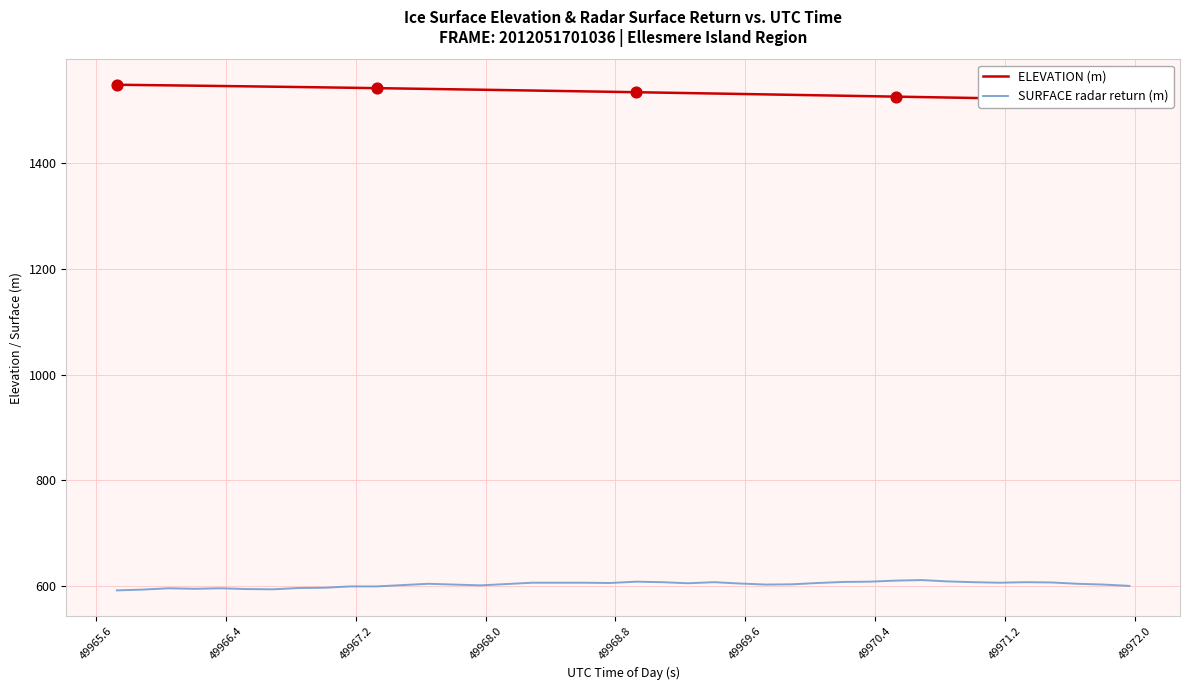

What are all the series names shown in the legend?

ELEVATION (m), SURFACE radar return (m)